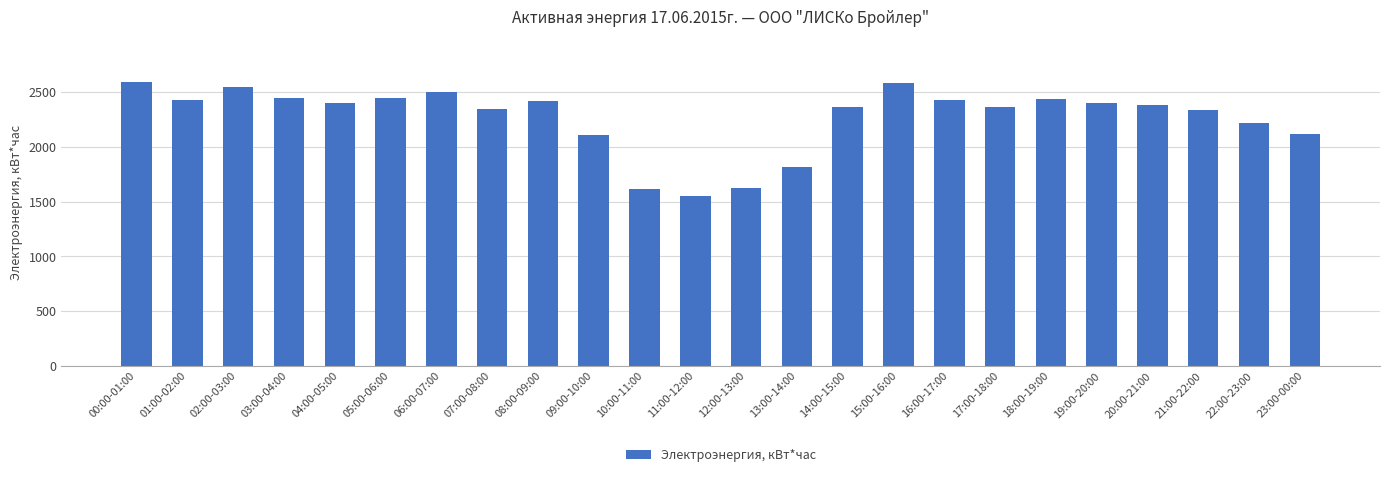

Read the value at 11:00-12:00.

1556.2